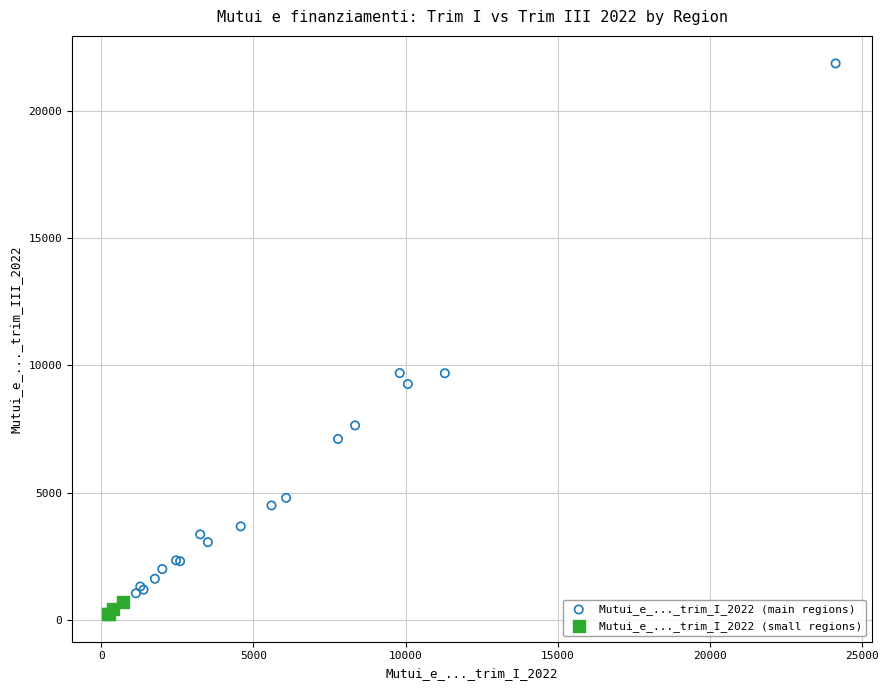

What are all the series names shown in the legend?

Mutui_e_..._trim_I_2022 (main regions), Mutui_e_..._trim_I_2022 (small regions)